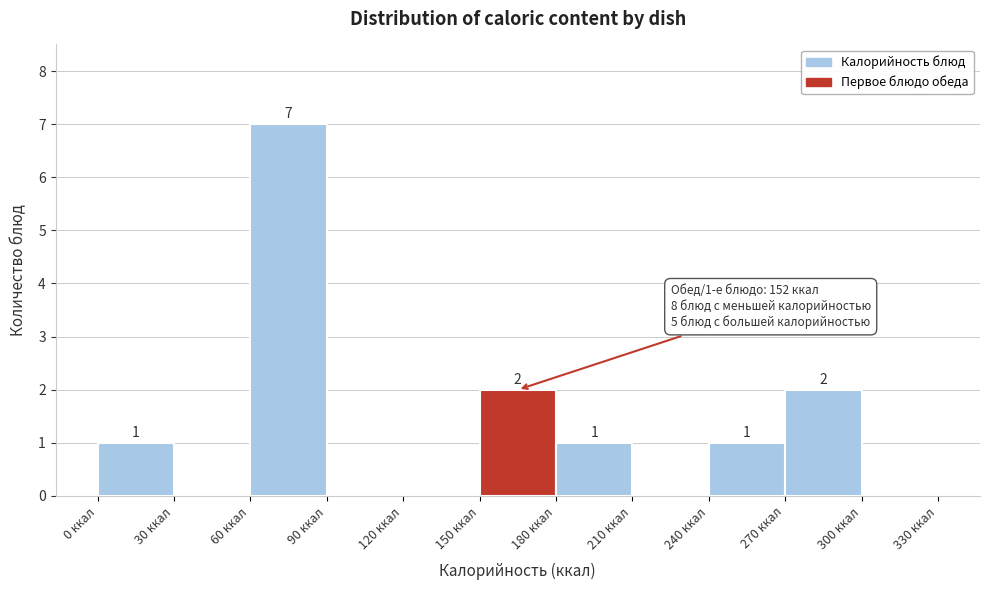

Over which range of the x-axis is the bar tallest?

60 to 90